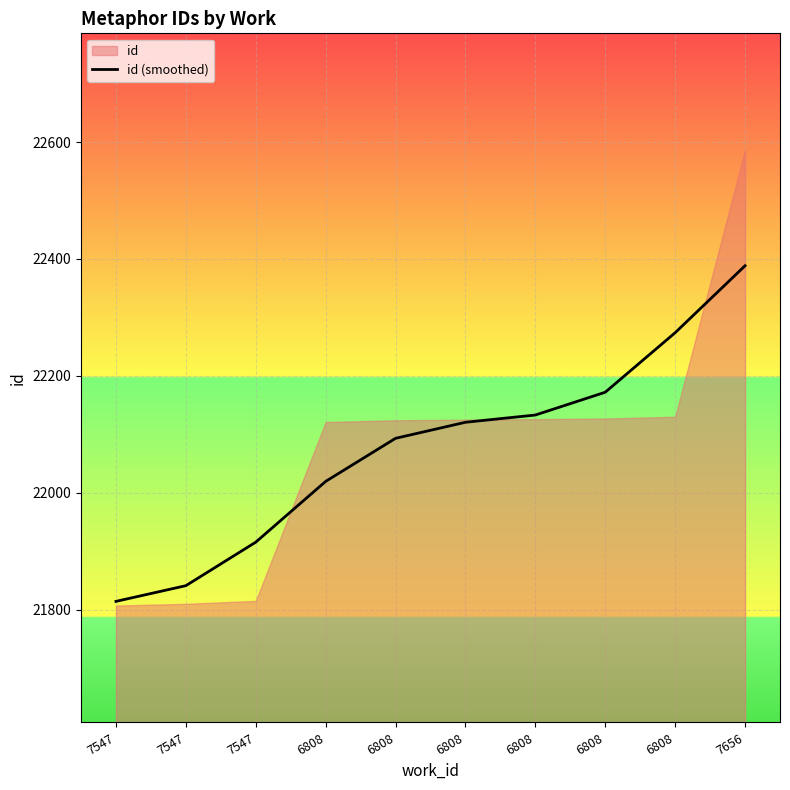

What is the difference between the values at 6808 and 6808?

78.8